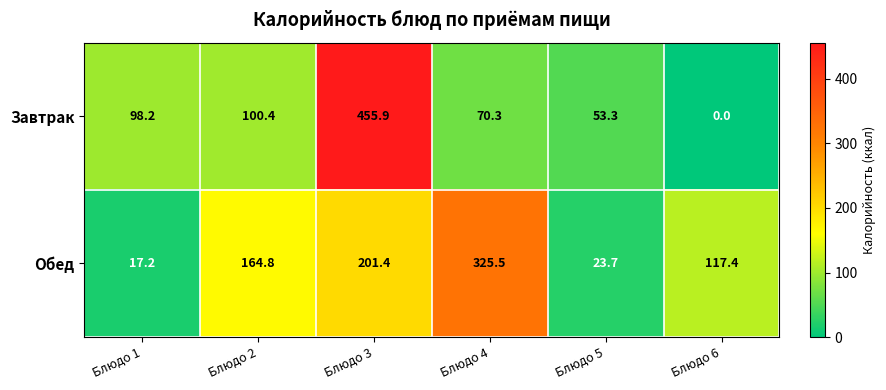

What is the maximum value shown in the chart?

455.9